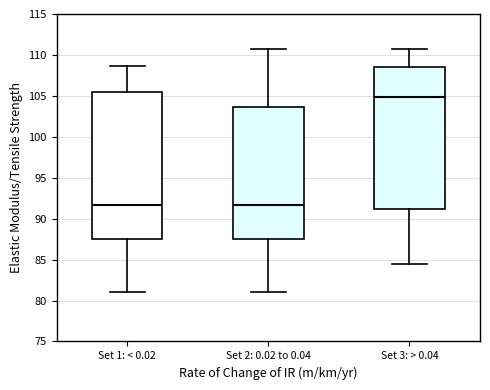

Reading left to right, read every box against the y-axis: the position of its median line, the range the box covers, and the ends of its whiskers. The values are not printed on the chart, so give them approximately, as read against the axis.

Set 1: < 0.02: median 91.5, box 87.5 to 105.5, whiskers 81.0 to 108.5
Set 2: 0.02 to 0.04: median 91.5, box 87.5 to 103.5, whiskers 81.0 to 110.5
Set 3: > 0.04: median 105.0, box 91.0 to 108.5, whiskers 84.5 to 110.5